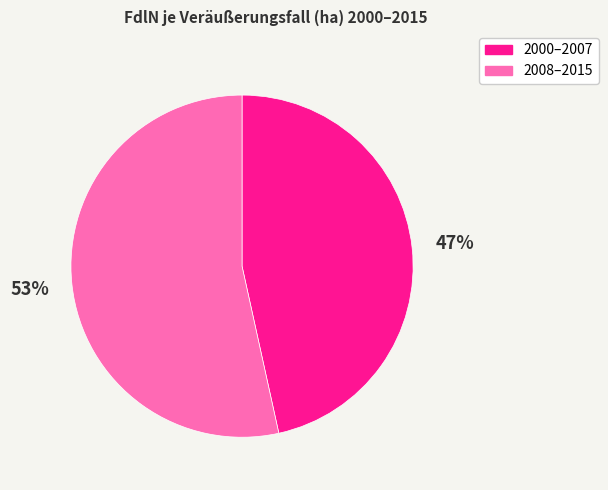

Is there any slice that represents more than half of the pie?

Yes